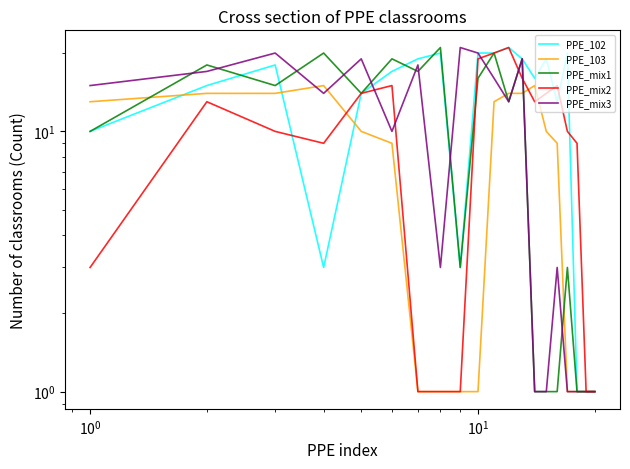

Count the number of categories in the chart.

20